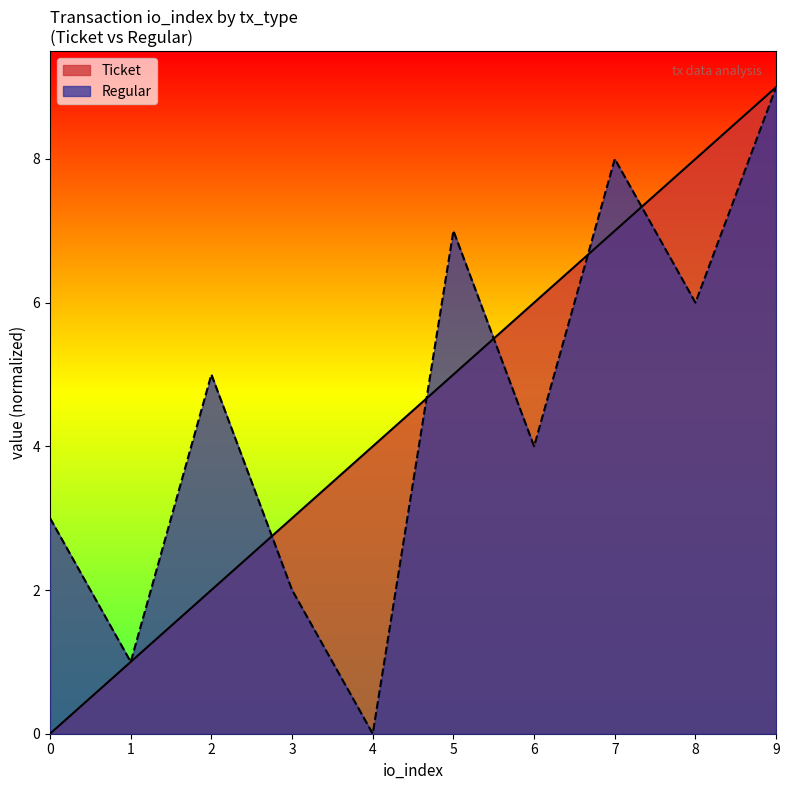

What is the sum of the Ticket values at 3 and 9?

12